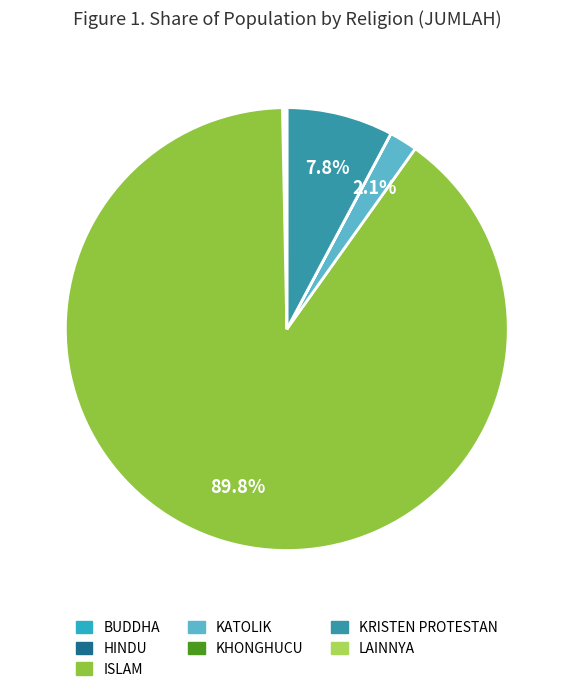

Is it true that BUDDHA is 1% of the pie?

False